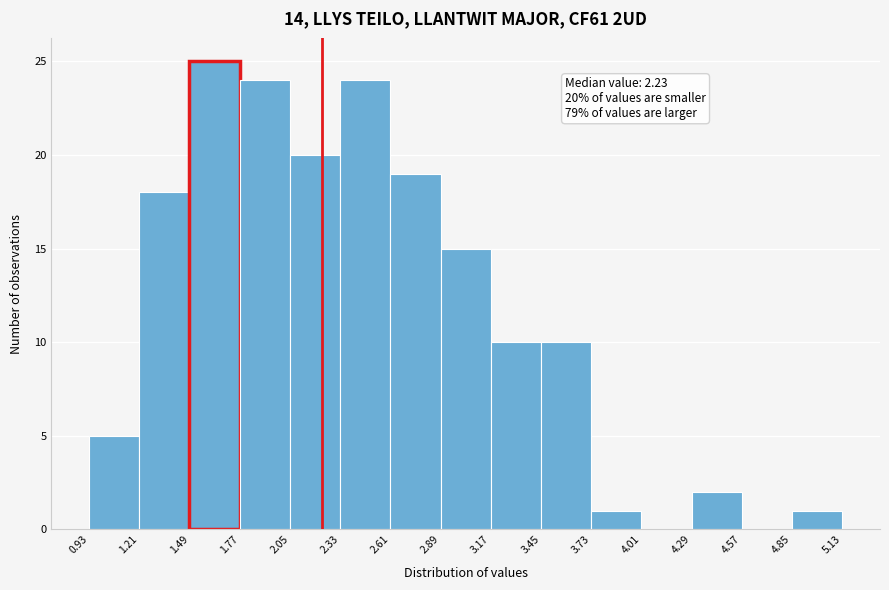

Over which range of the x-axis is the bar tallest?

1.49 to 1.77